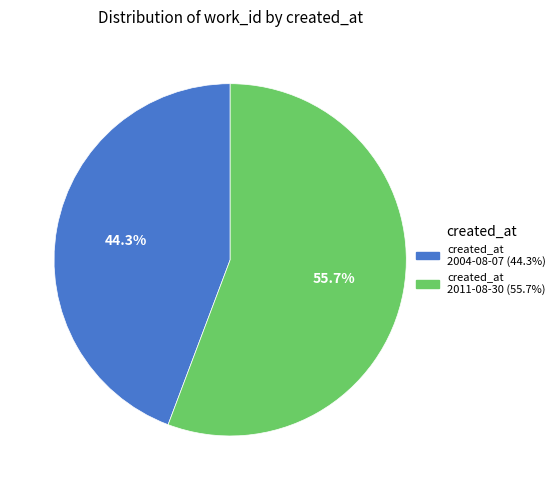

Is there any slice that represents more than half of the pie?

Yes